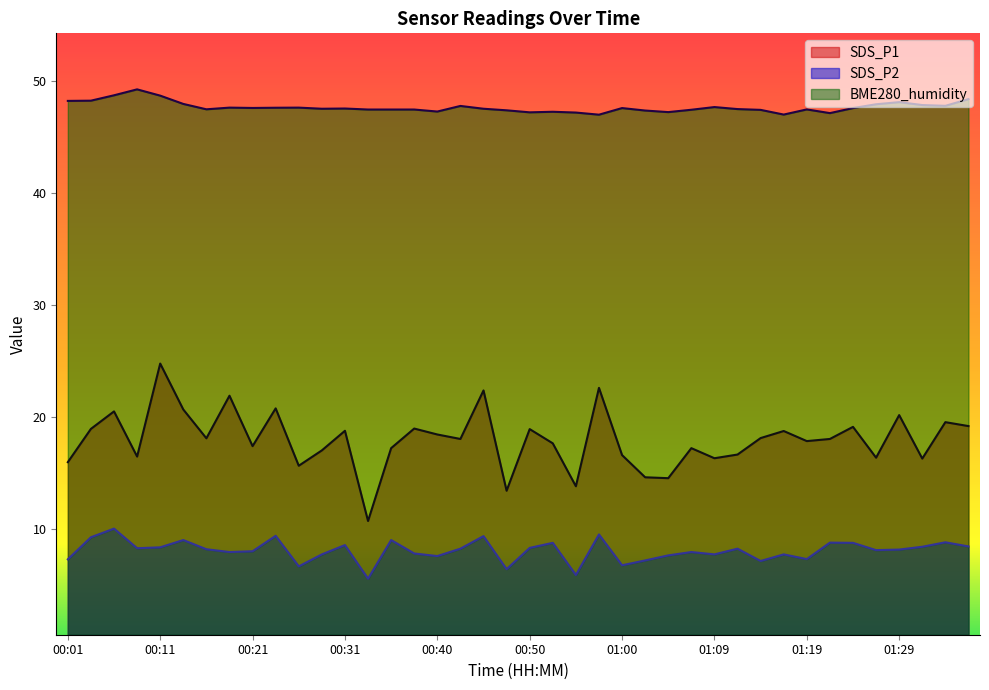

What is the difference between the BME280_humidity values at 00:43 and 00:26?

0.1